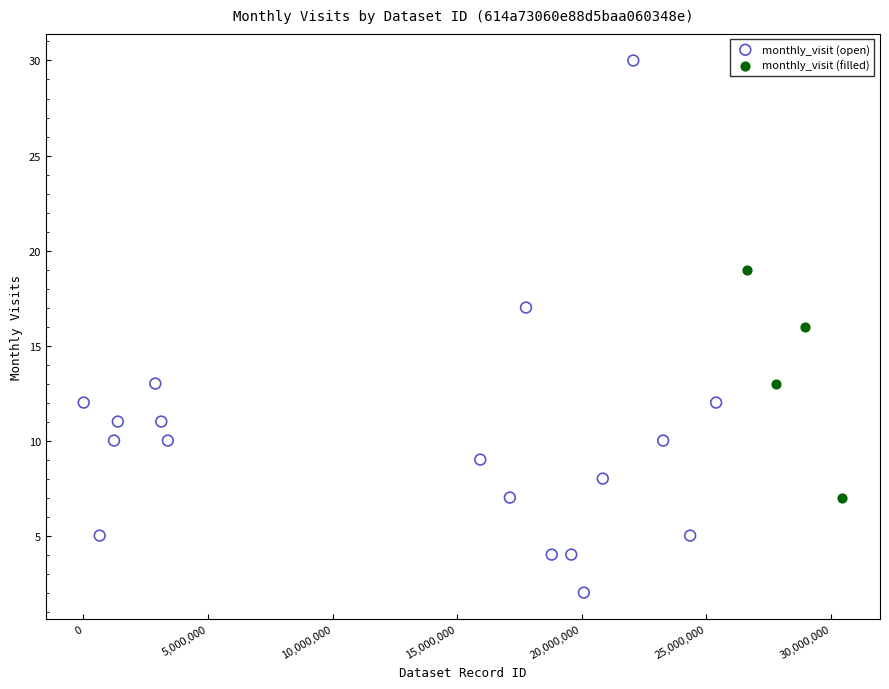

Which series contains the lowest Y value?

monthly_visit (open)